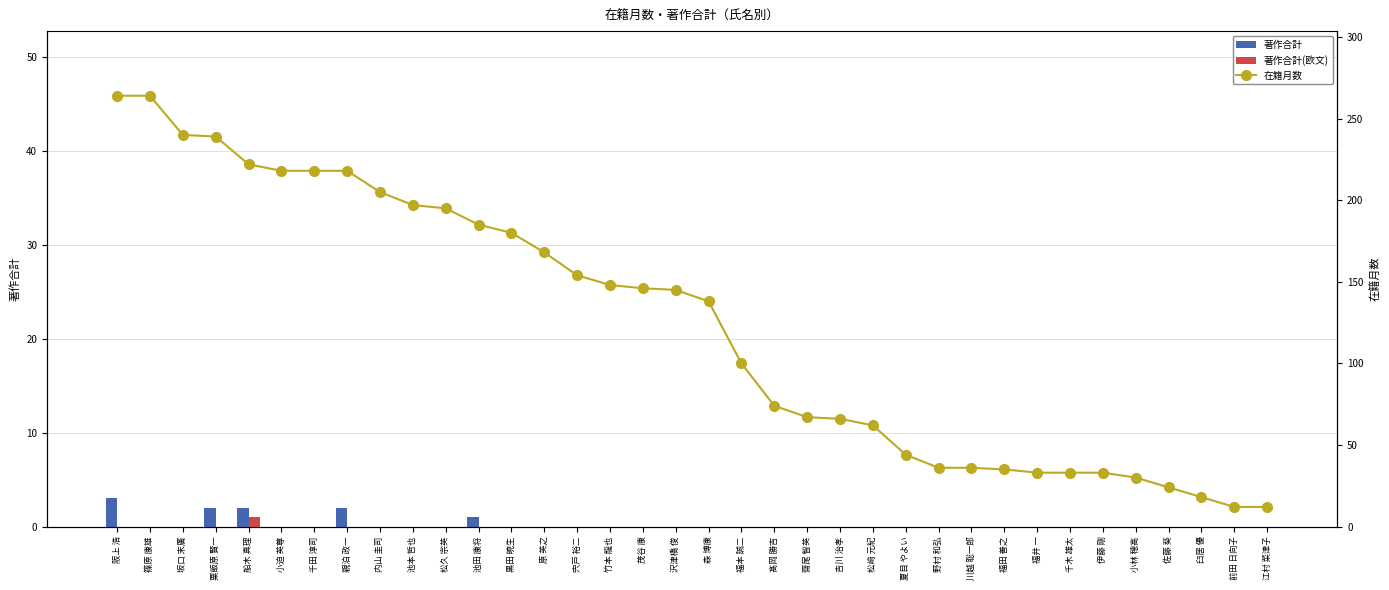

What is the sum of the 在籍月数 values at 福井 一 and 福本 誠二?

133